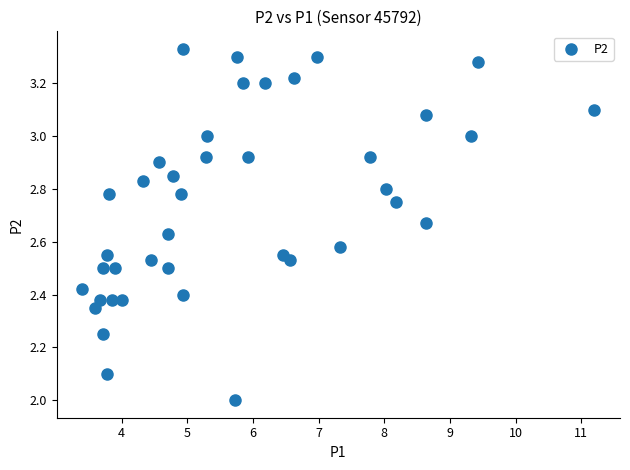

What is the range of Y values (max minus min)?

1.3